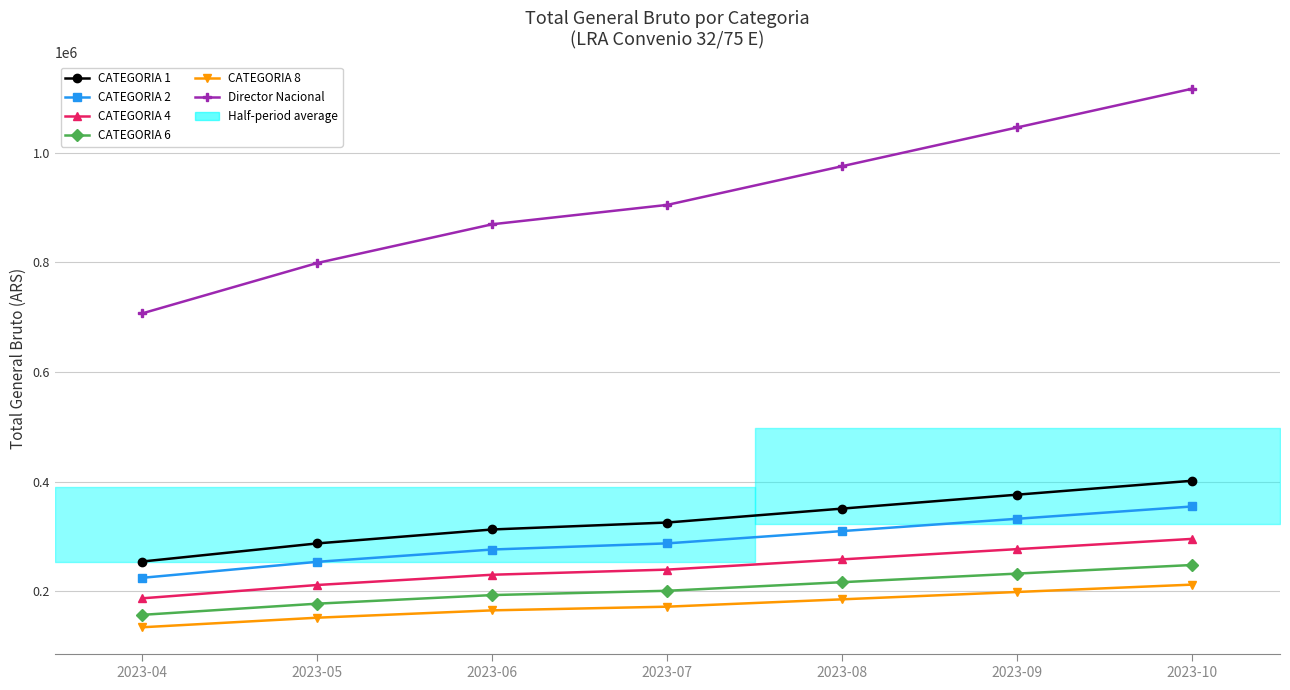

What is the spread (max minus min) of values at 2023-06?

704670.0